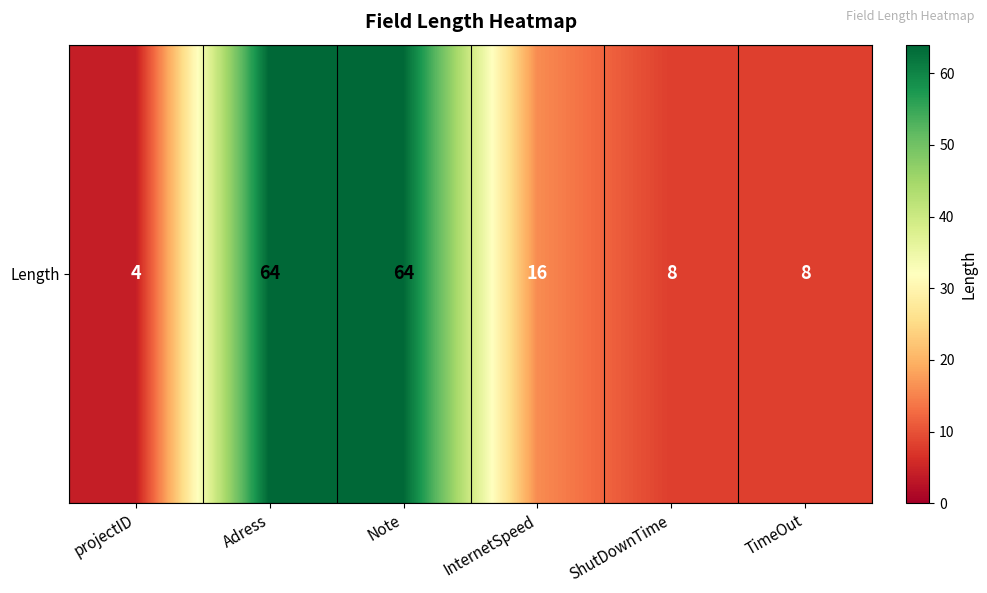

Which label corresponds to the largest value in the chart?

Adress